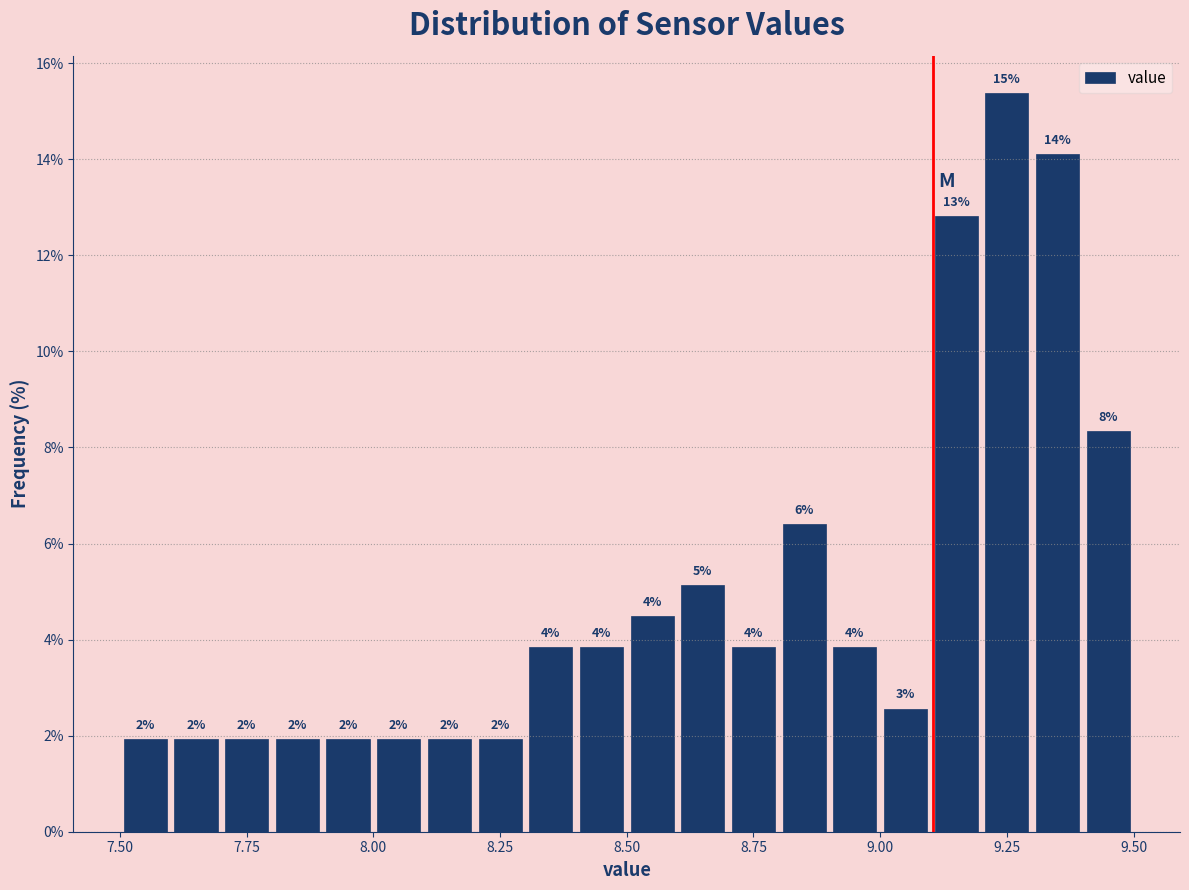

Read against the x-axis, roughly where is the centre of the tallest bar?

9.25